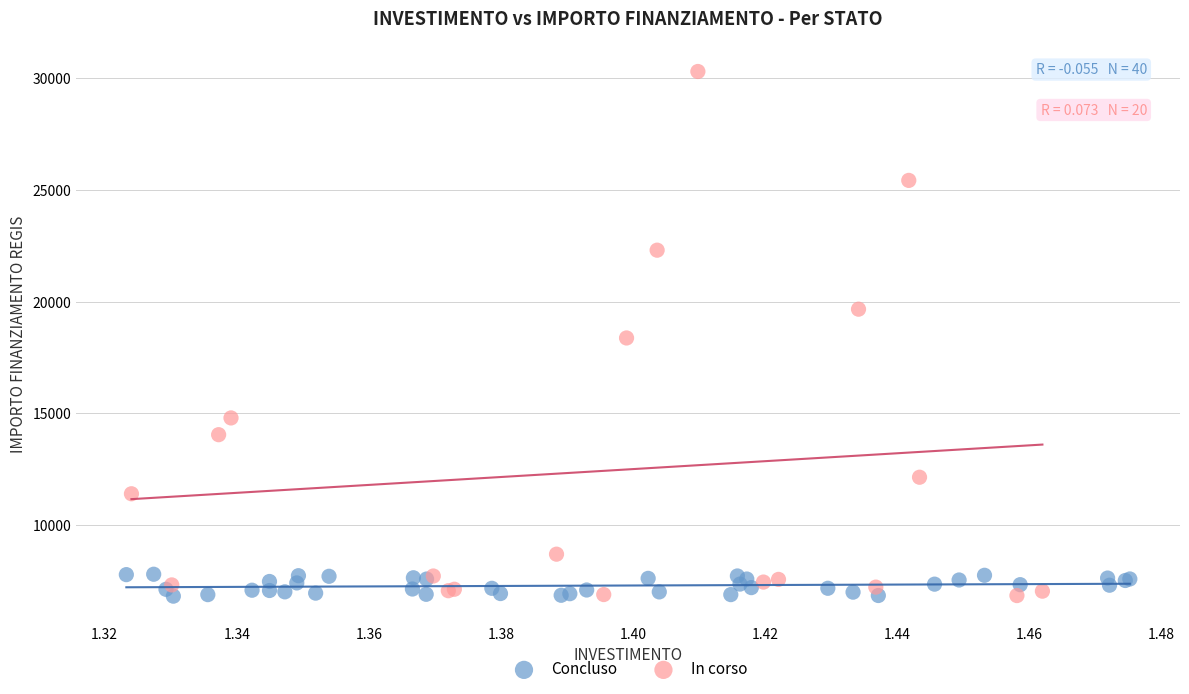

Which series has the widest spread of Y values?

In corso